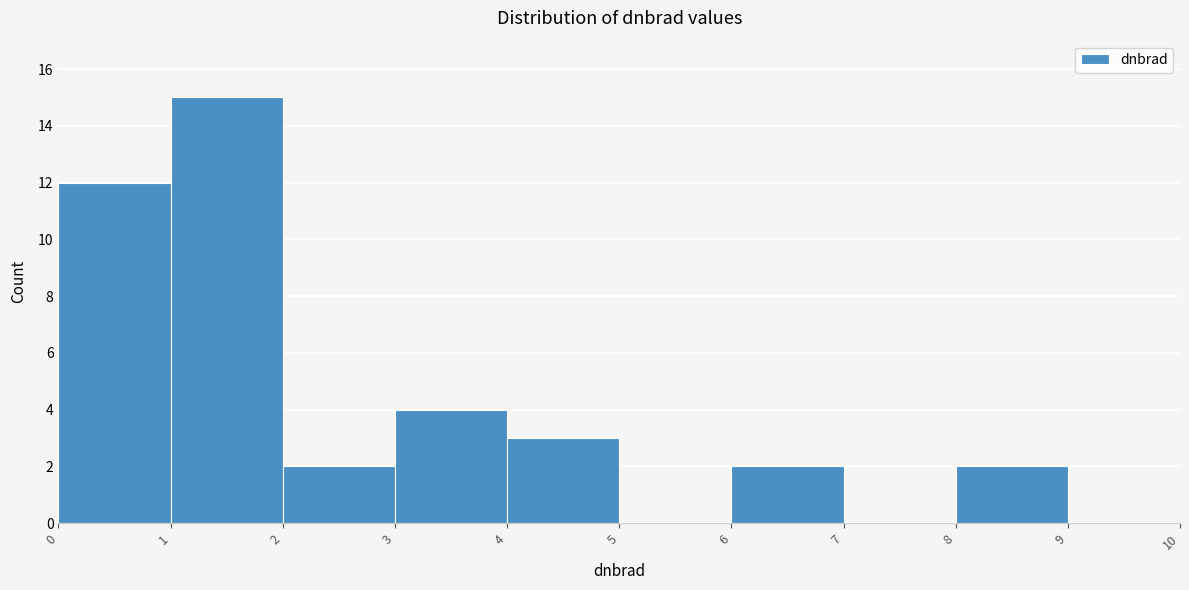

Which range on the x-axis has the tallest bar?

1 to 2